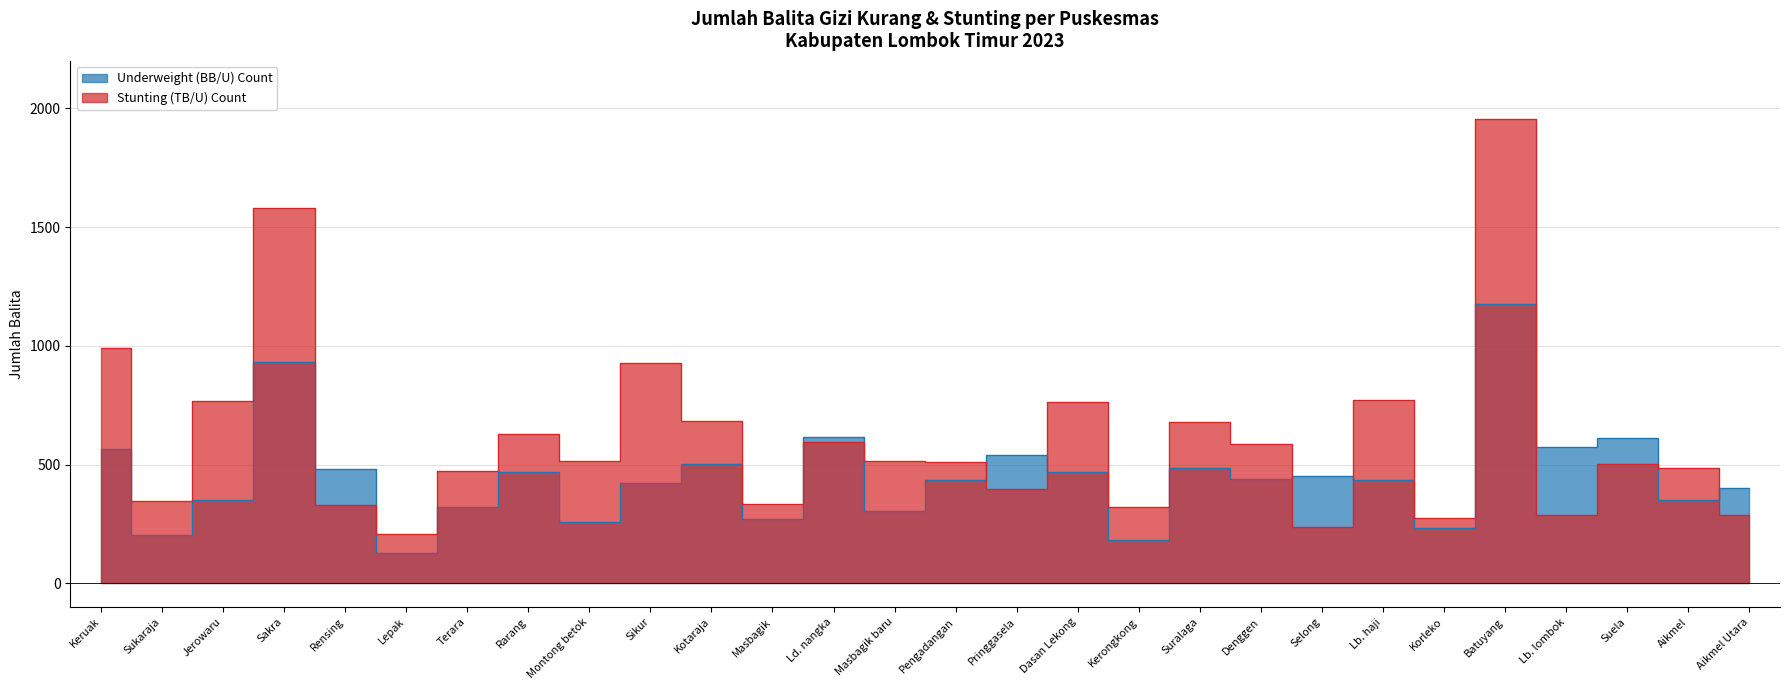

What is the difference between the highest and lowest values at Suela?

108